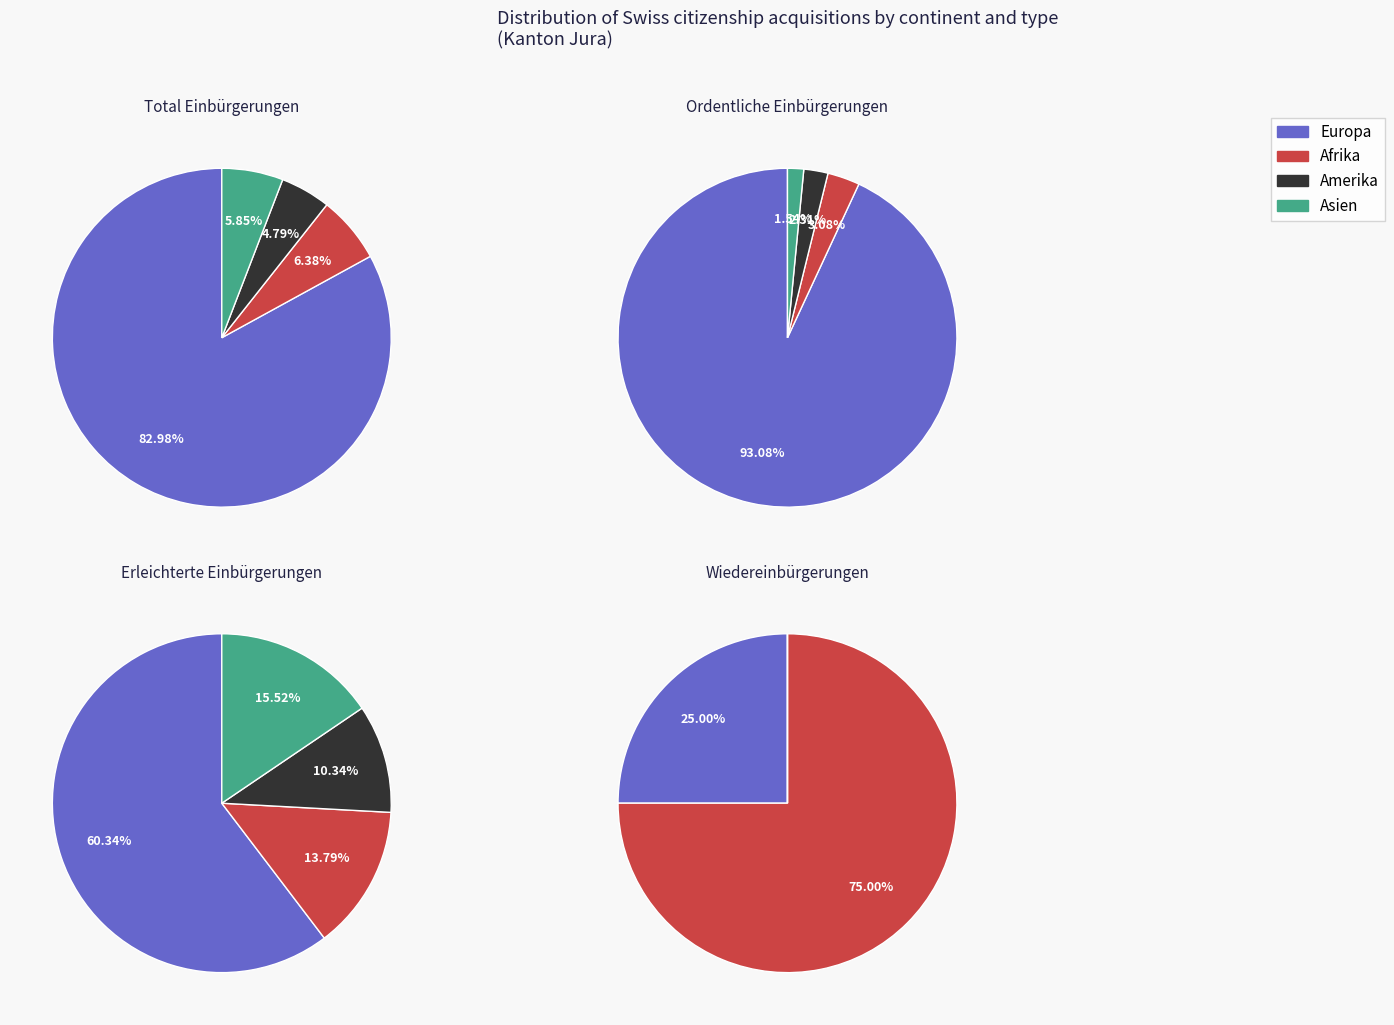

What is the largest slice in the pie chart?

Europa